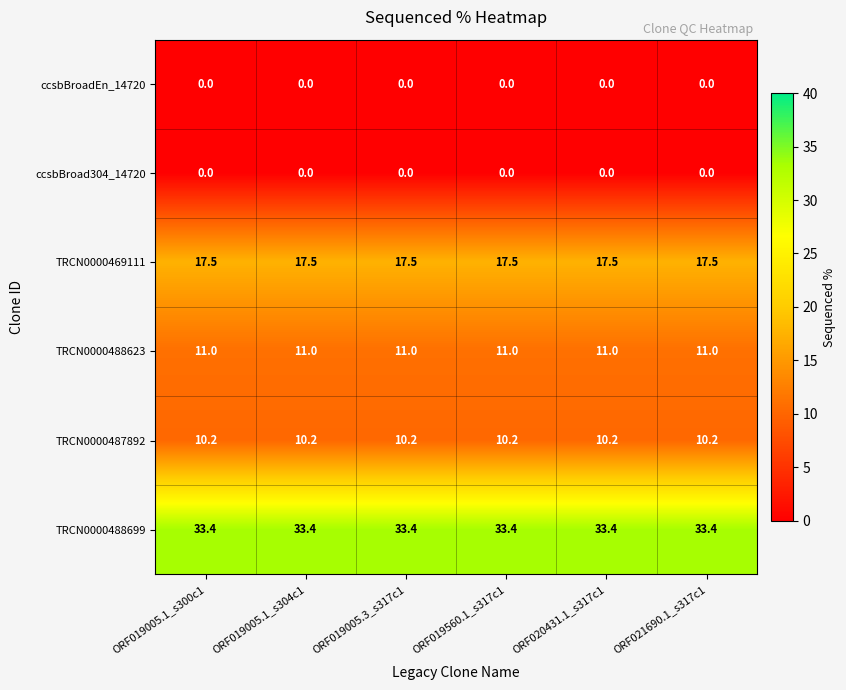

What is the spread (max minus min) of values at ORF021690.1_s317c1?

33.4